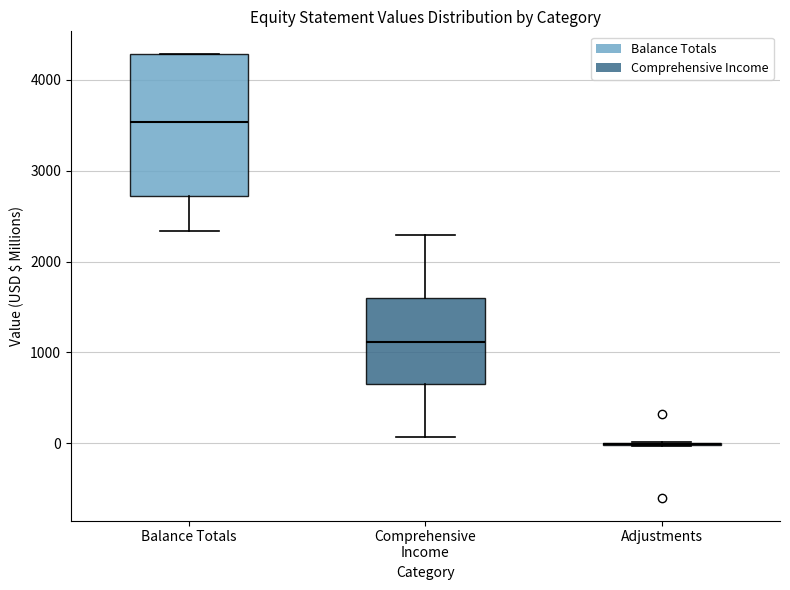

Where does the upper whisker of the box for Comprehensive Income end on the y-axis? The values are not printed on the chart, so give them approximately, as read against the axis.

2300